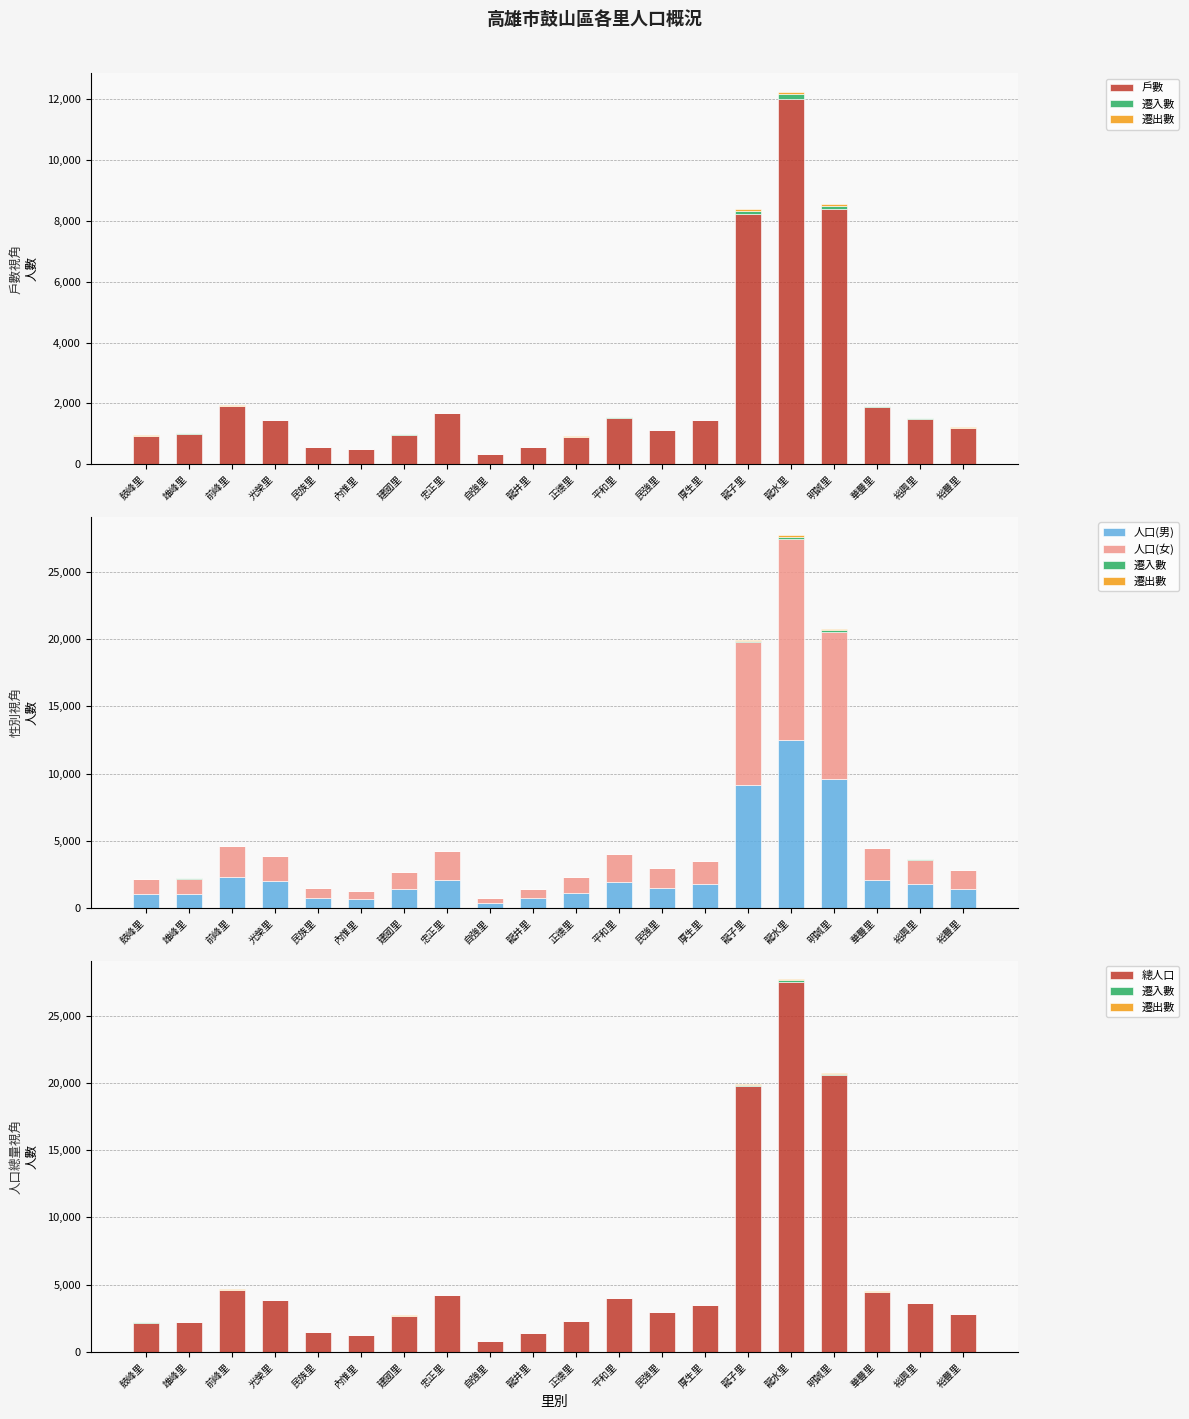

Between 正德里 and 裕興里, which is larger?

裕興里